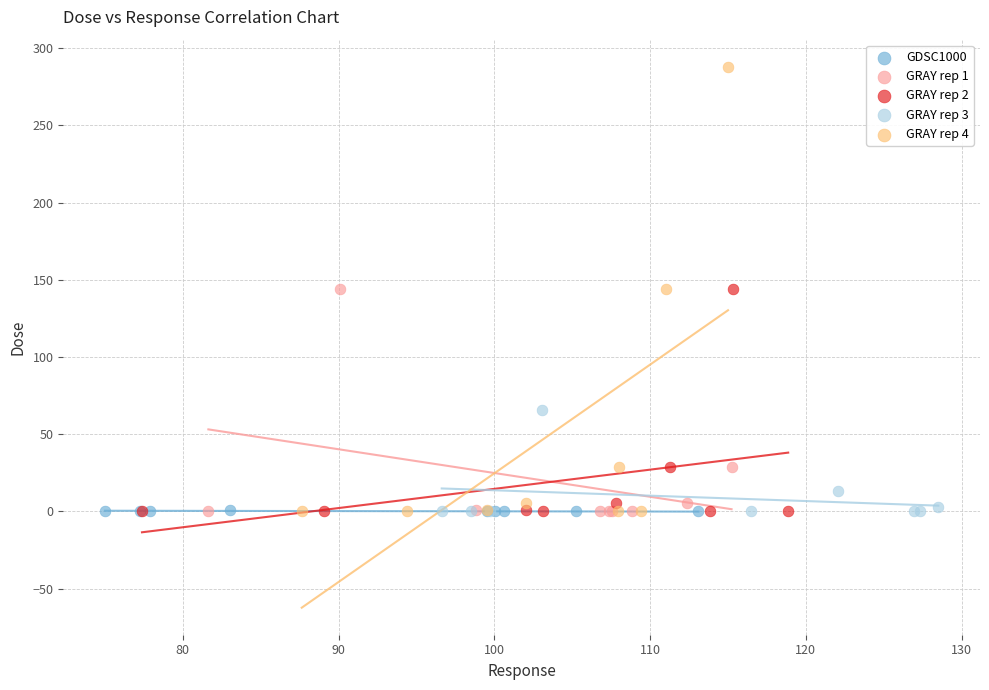

Which series has the widest spread of Y values?

GRAY rep 4